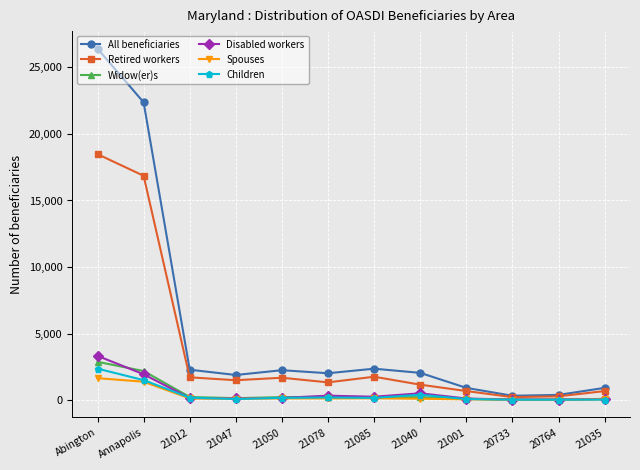

True or false: All beneficiaries has a value of 26406 at Abington.

True